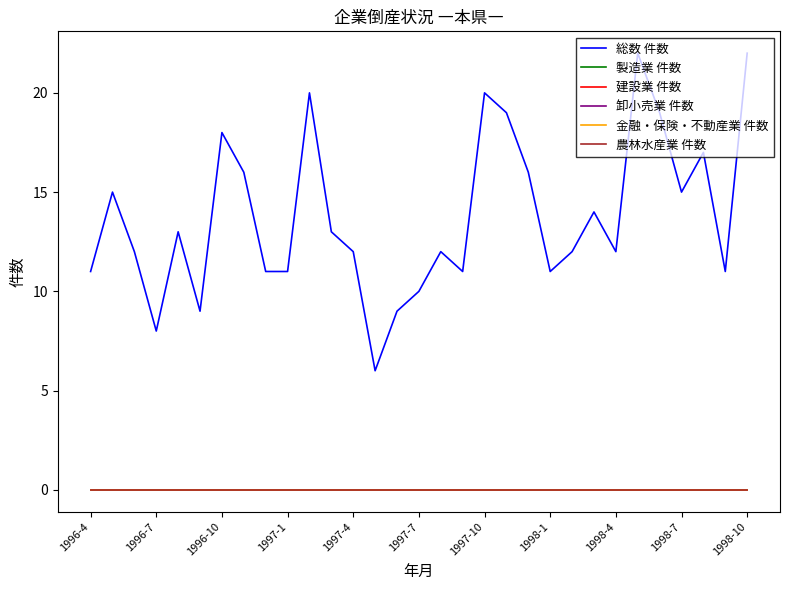

Does the chart display data point markers on the line(s)?

No